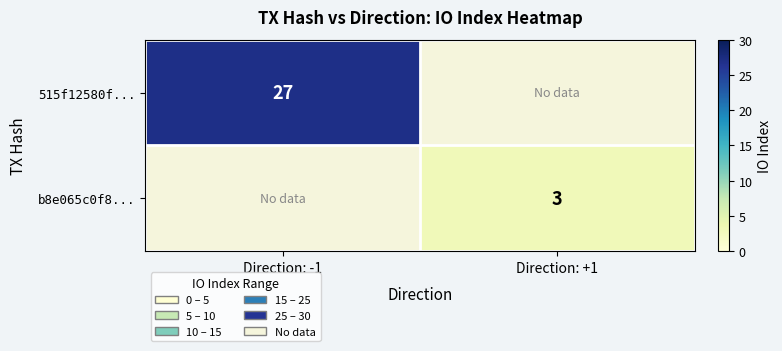

The value of 515f12580f... at Direction: -1 is 6. True or false?

False